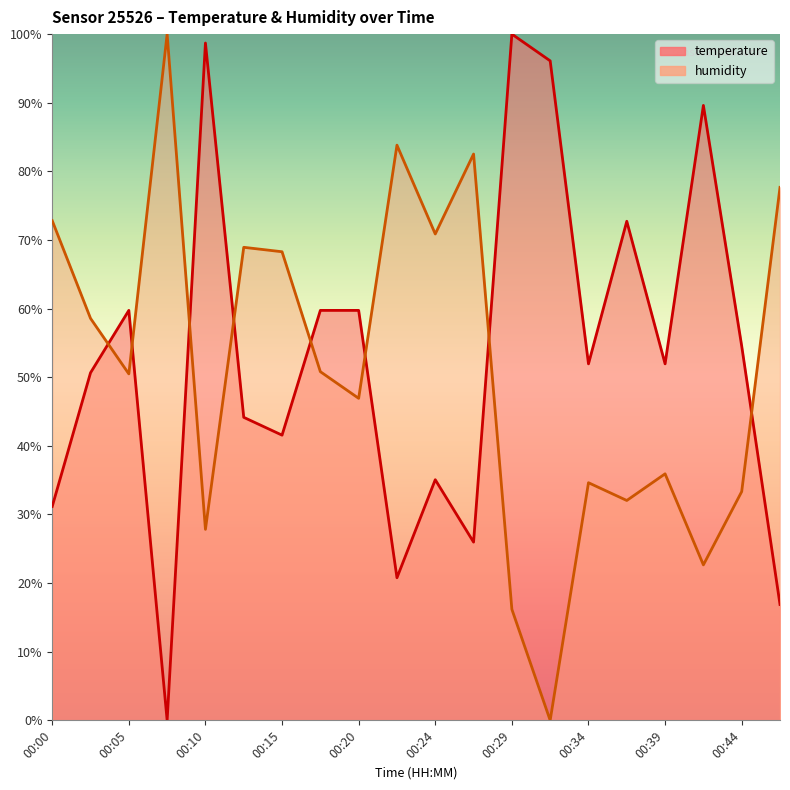

How many lines are shown in the chart?

2